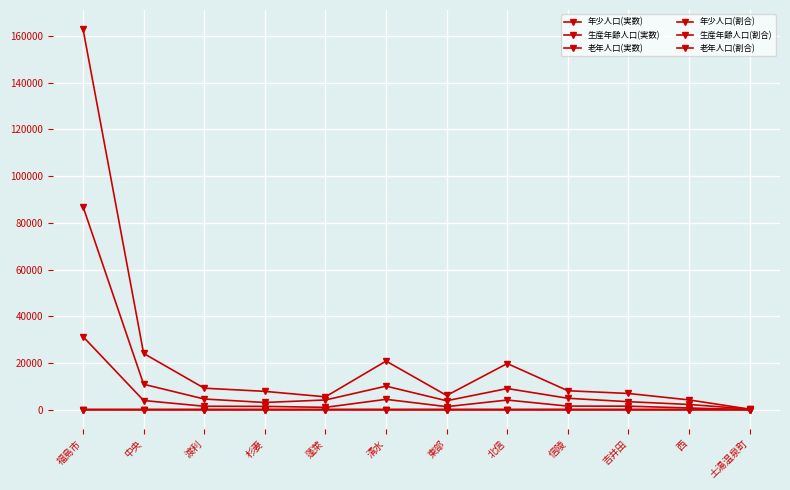

Is this an area chart (filled region under the line)?

No